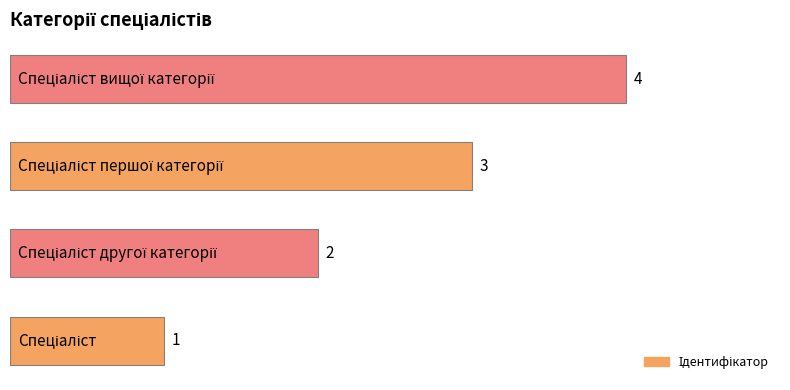

Are the bars horizontal?

Yes